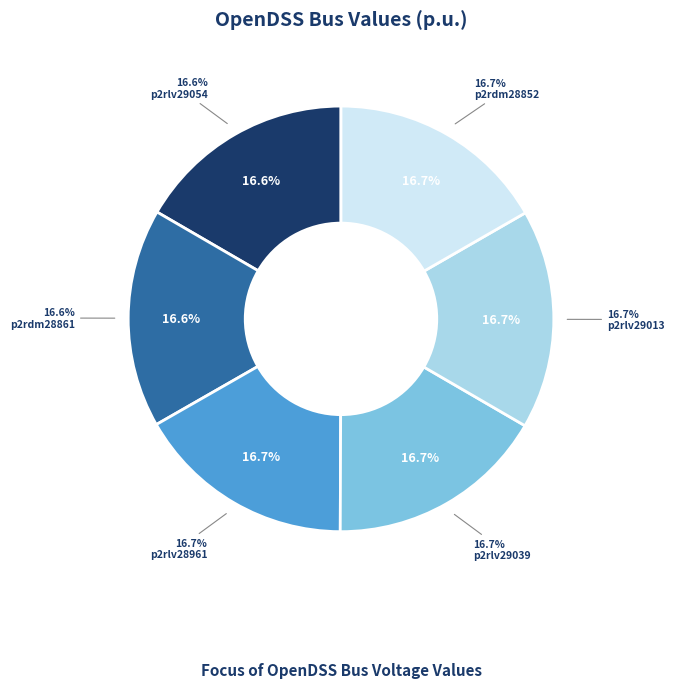

Is there any slice that represents more than half of the pie?

No